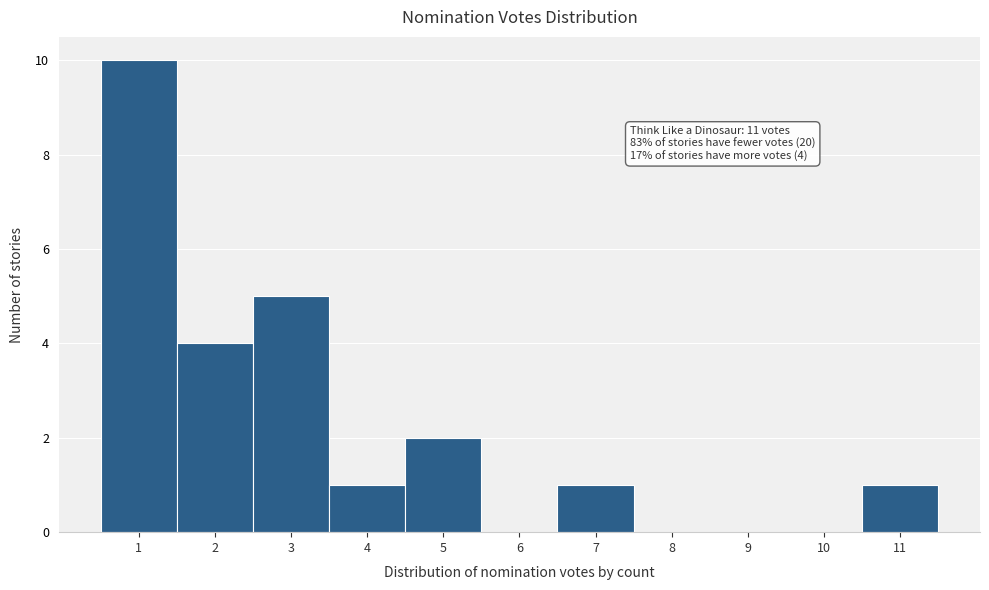

Over which range of the x-axis is the bar tallest?

0.5 to 1.5